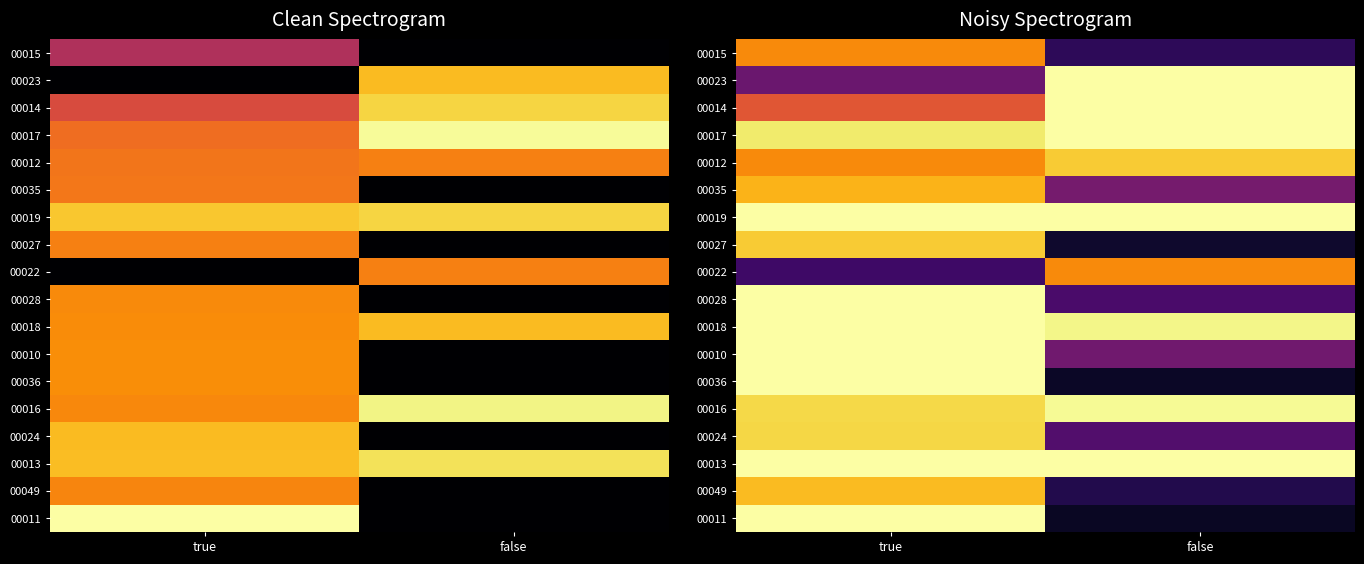

At how many categories does at least one series exceed 0?

2